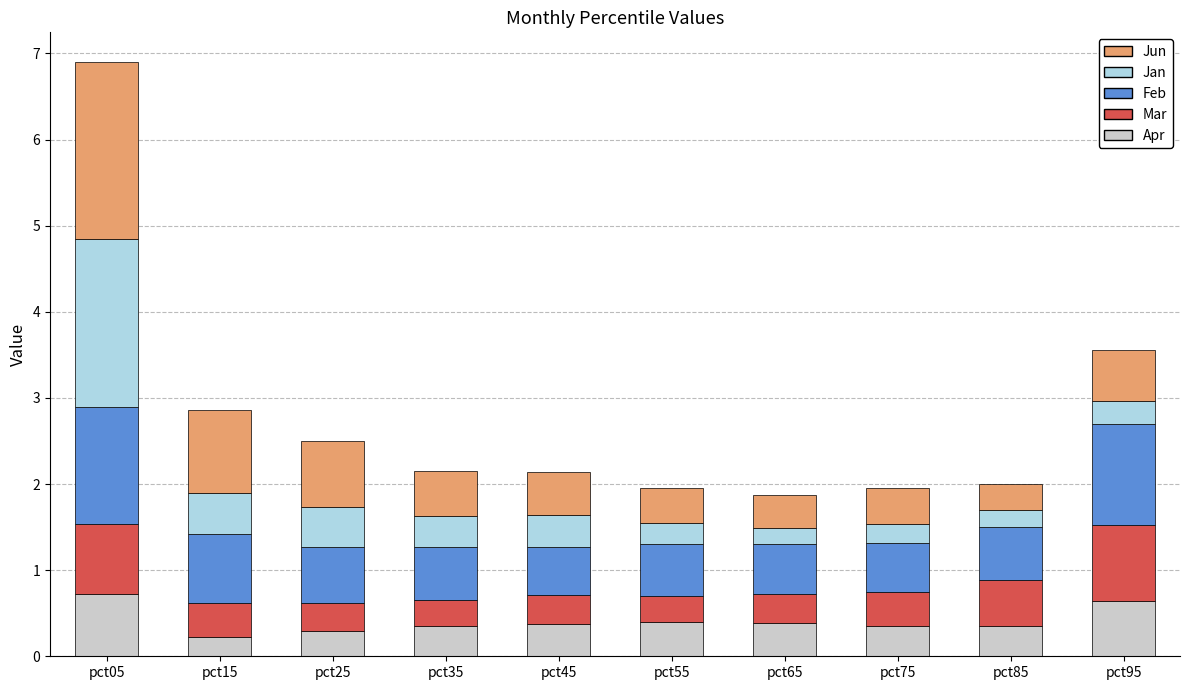

What is the total value across all series at pct15?

2.9